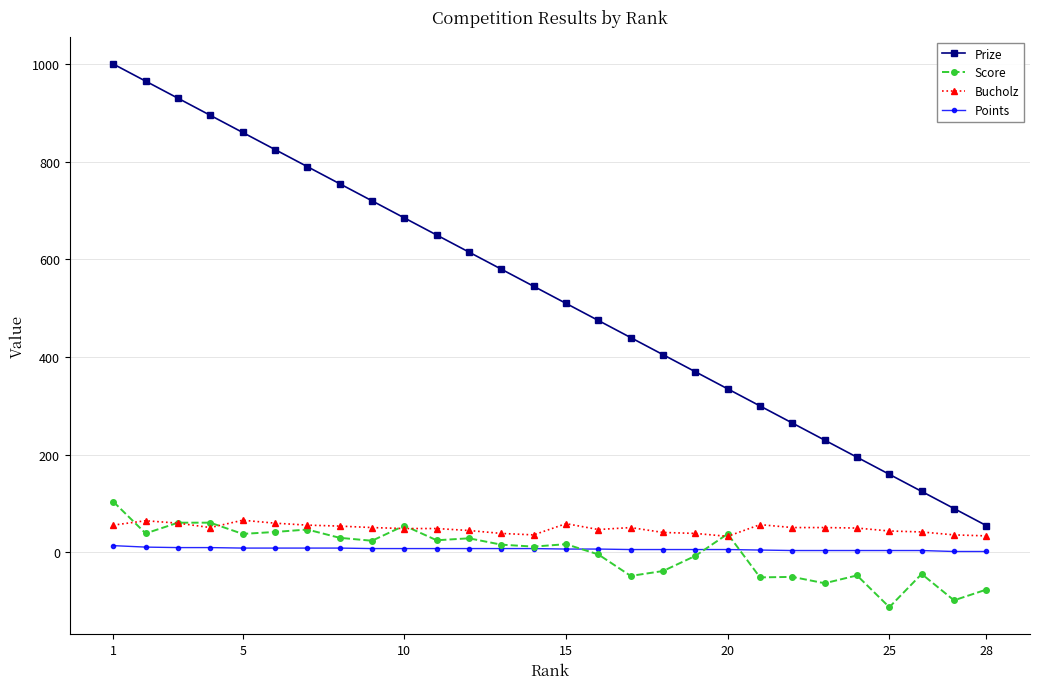

How many distinct data groups are displayed?

4